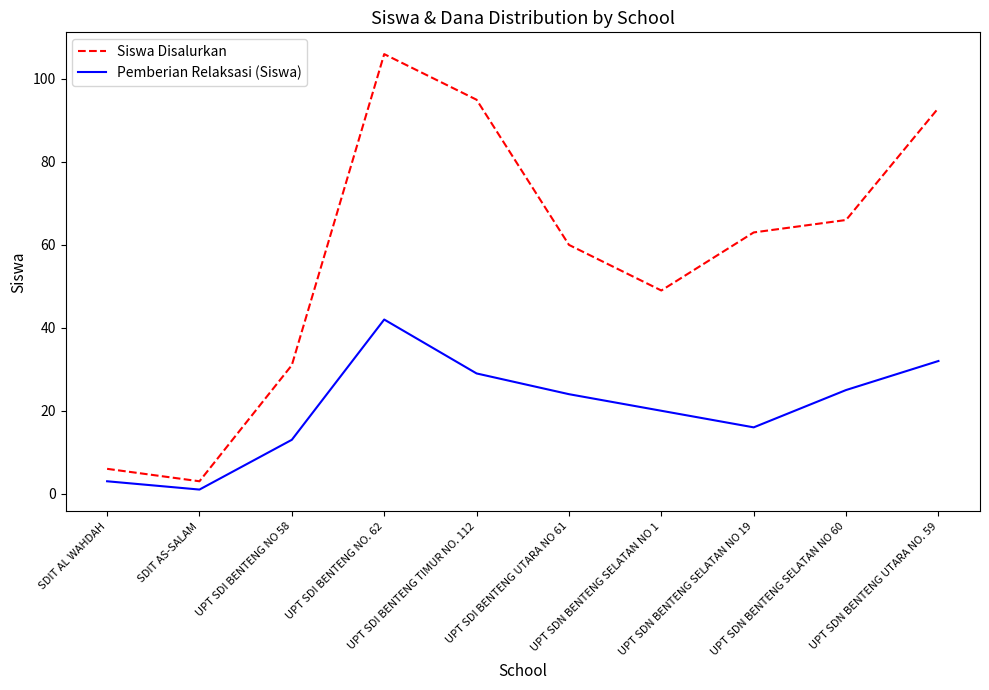

At which category does the chart reach its minimum across all series?

SDIT AS-SALAM